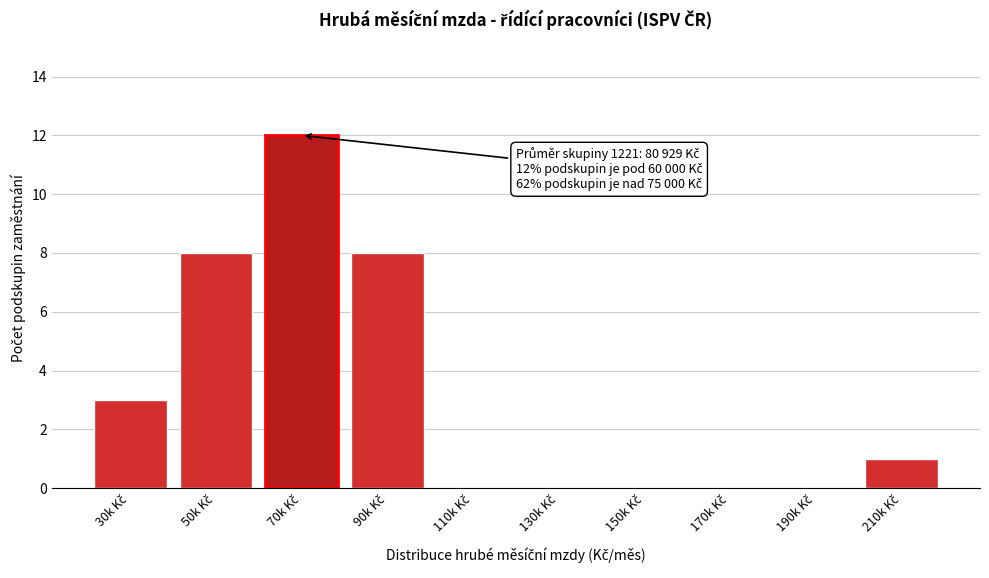

What is the maximum value shown in the chart?

12